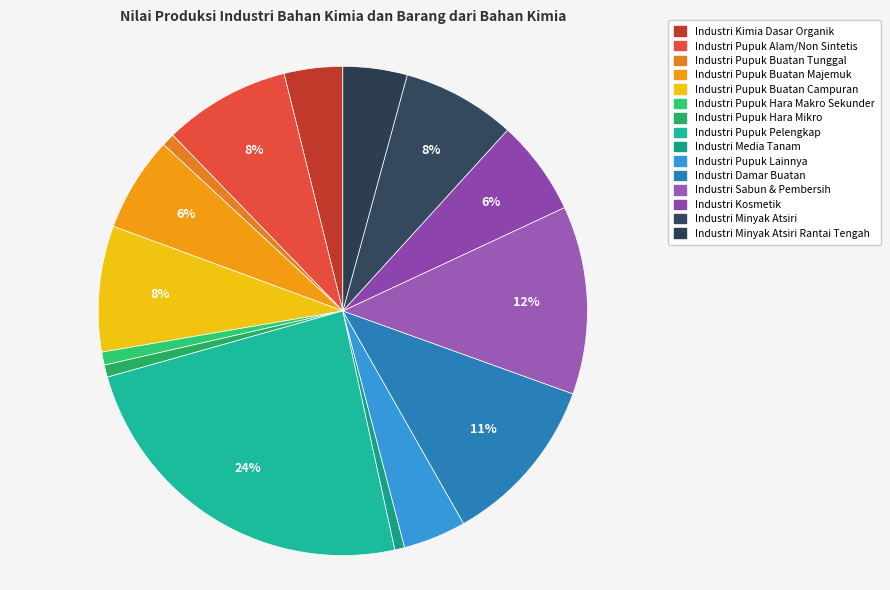

Which slice is the smallest?

Industri Media Tanam